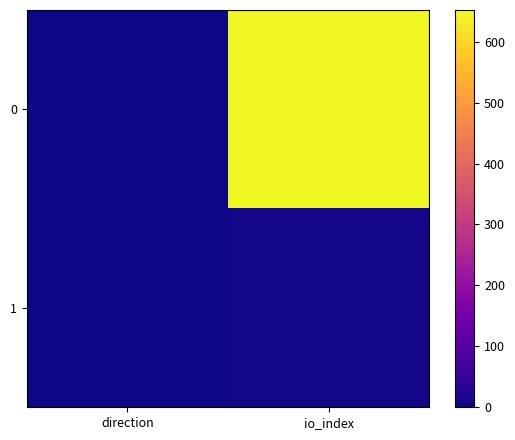

Reading left to right, list all the values displayed in this chart.

0: direction=-1	io_index=653
1: direction=1	io_index=6